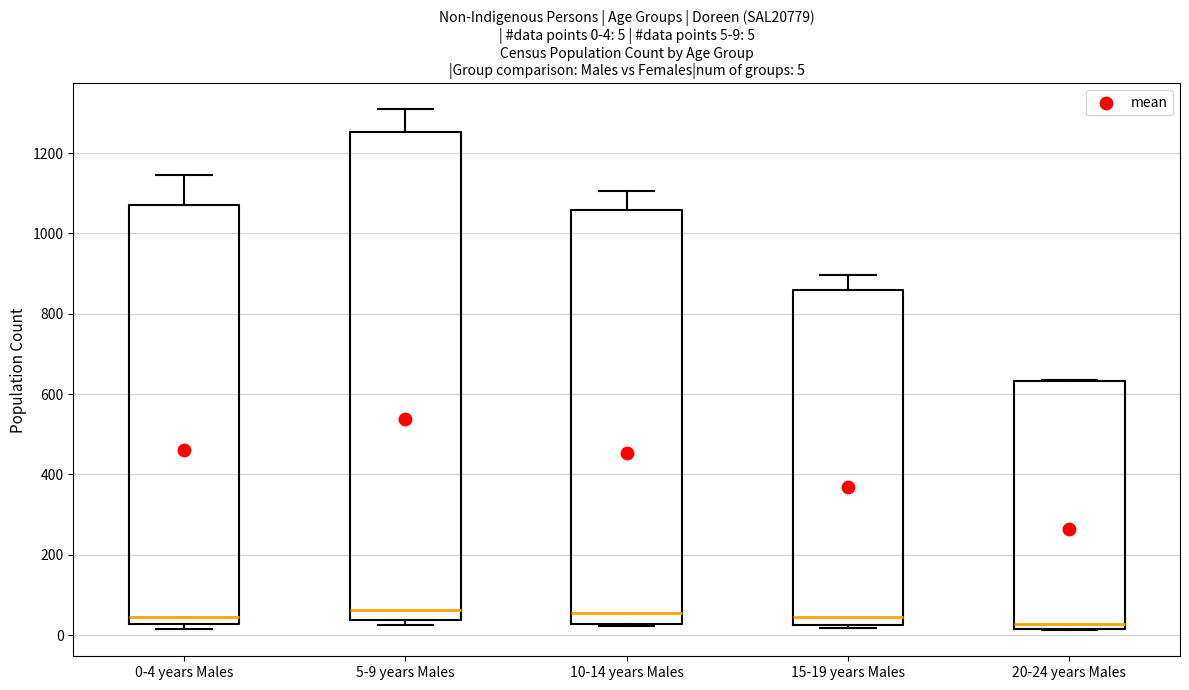

Comparing the boxes themselves (not the whiskers), which one is the tallest?

5-9 years Males